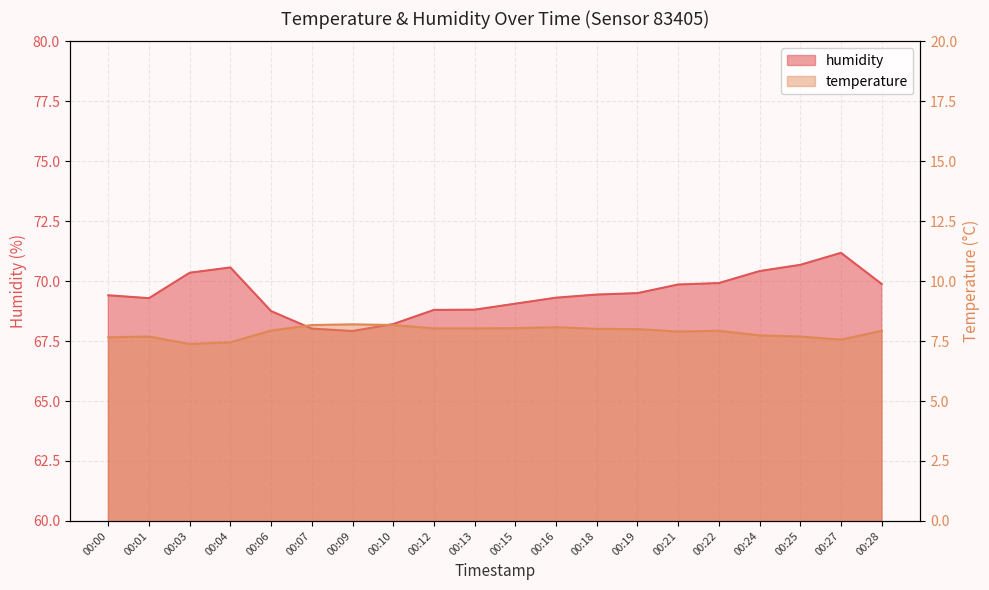

The humidity series shows 69.5 at 00:19. True or false?

True